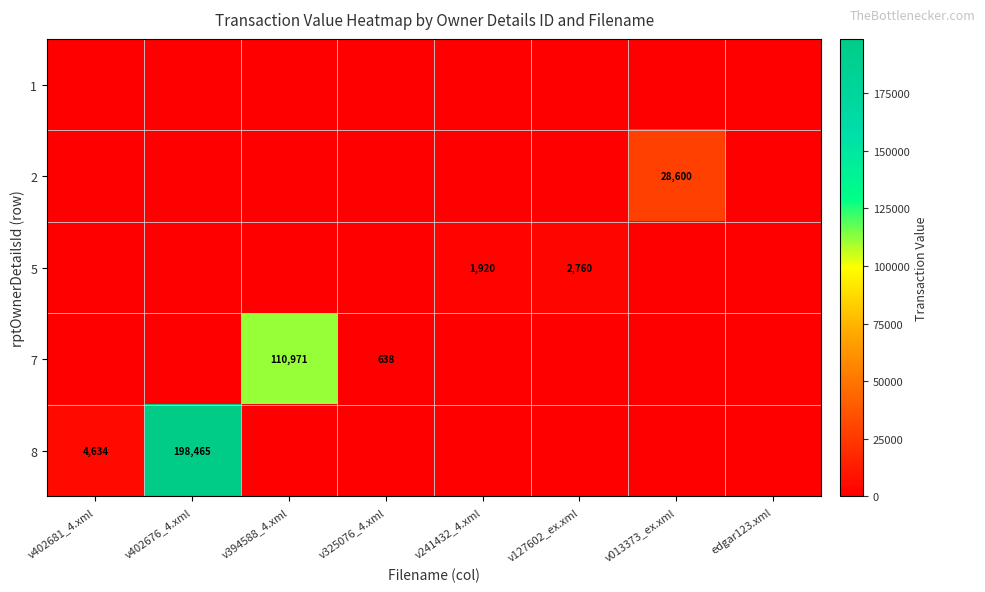

Is it true that 5 equals 1000 at v241432_4.xml?

False